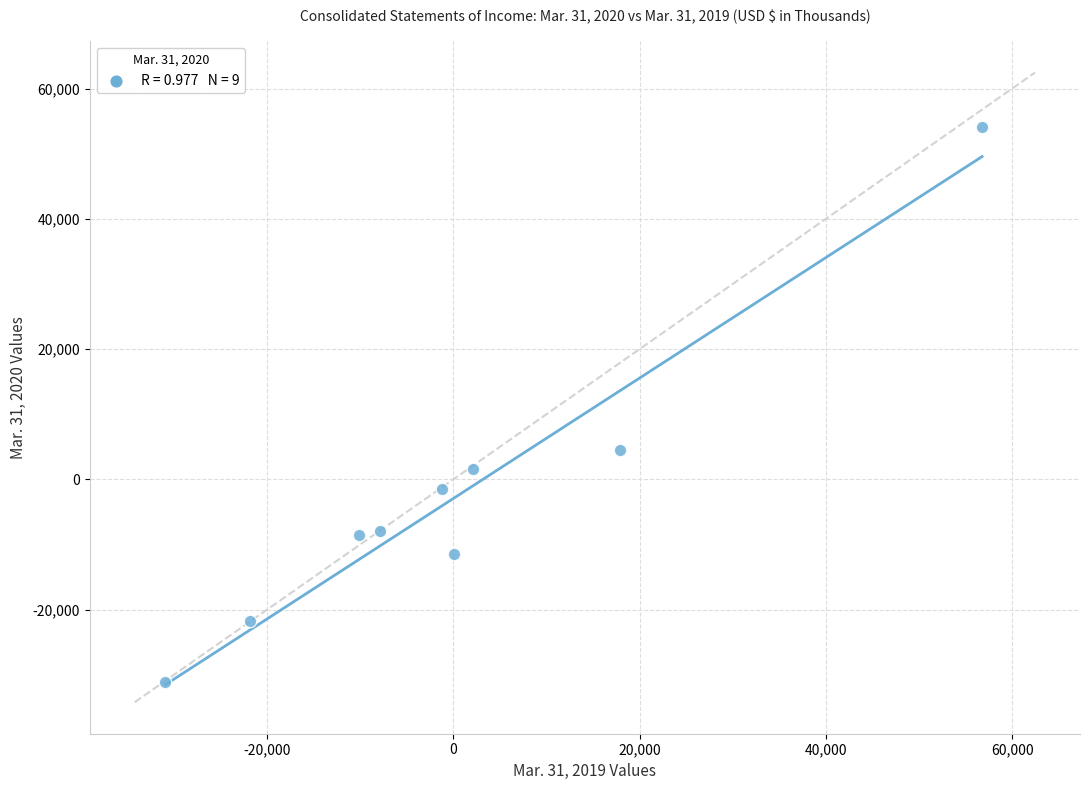

What is the range of Y values (max minus min)?

85223